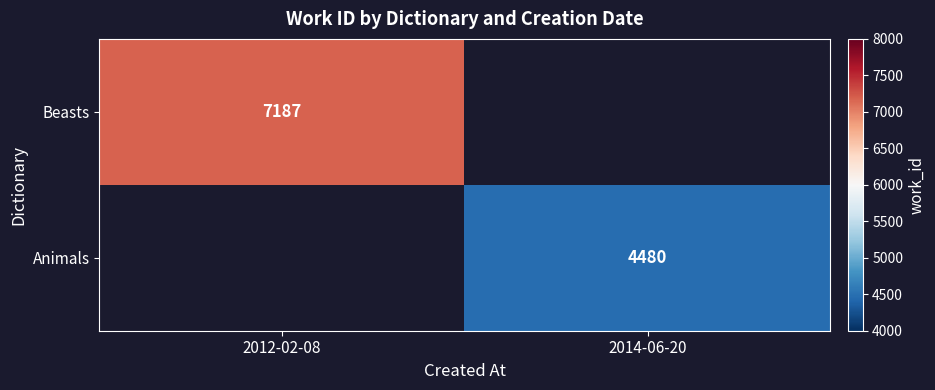

The value of Animals at 2014-06-20 is 7497. True or false?

False